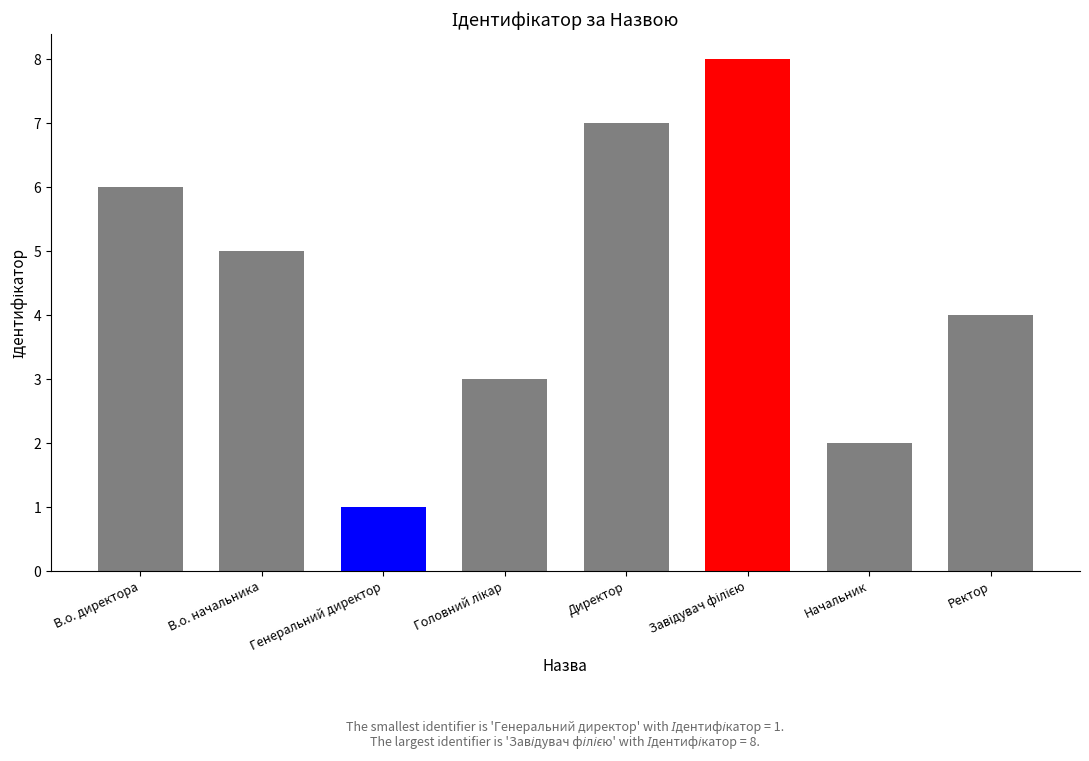

Reading right to left, what are all the values shown in this chart?

4	2	8	7	3	1	5	6